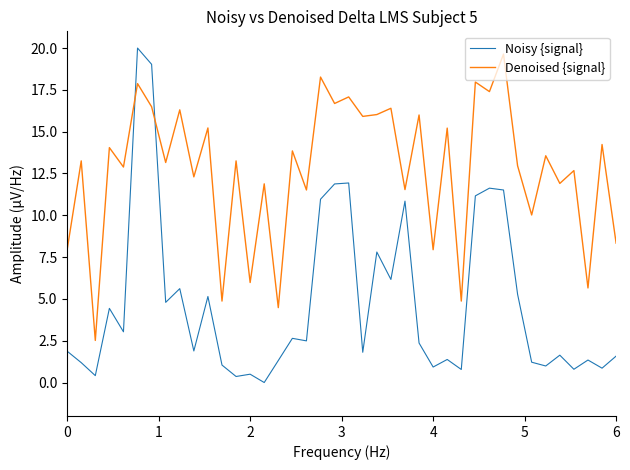

What is the difference between the maximum and minimum values in the Denoised {signal} series?

17.1